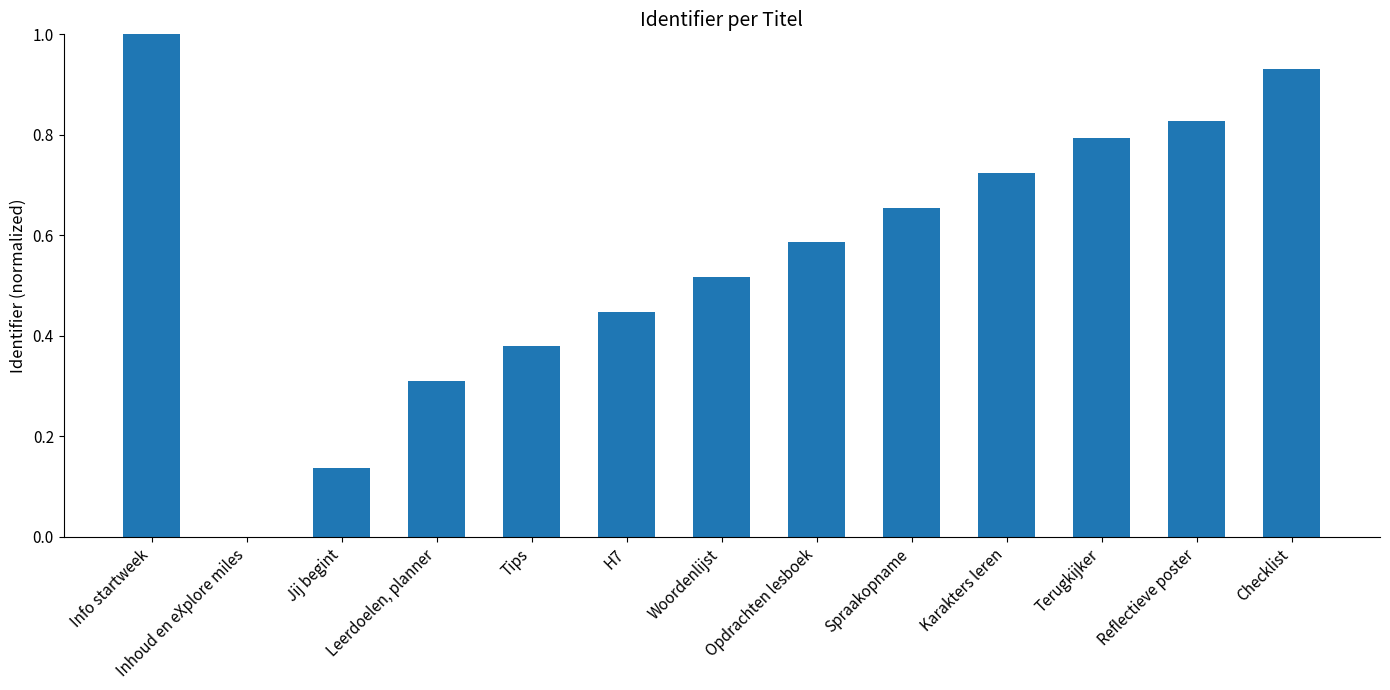

What is the sum of all values?

7.3